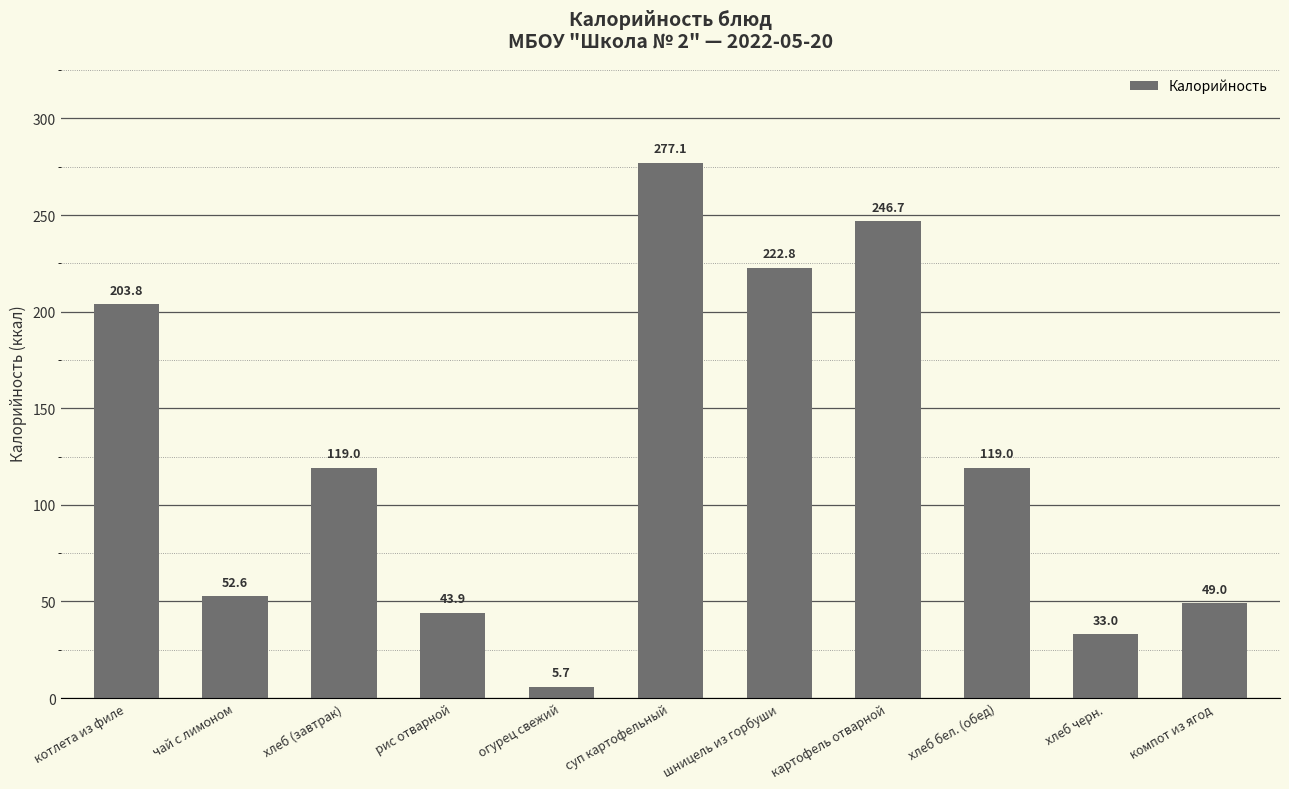

What is the difference between the values at огурец свежий and хлеб черн.?

27.3